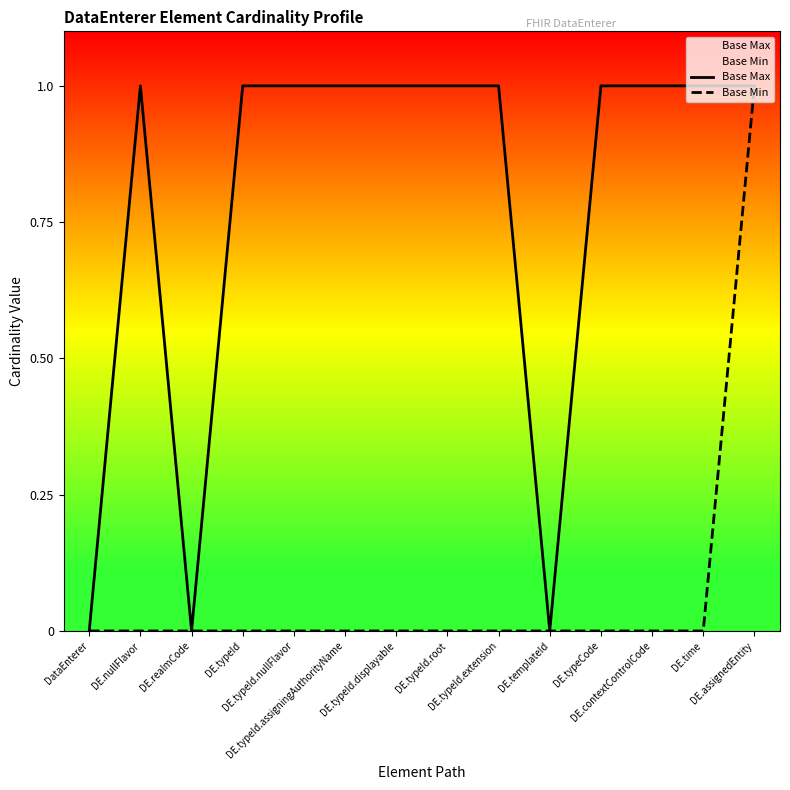

In Base Max, how many points are higher than both neighbors (excluding endpoints)?

1